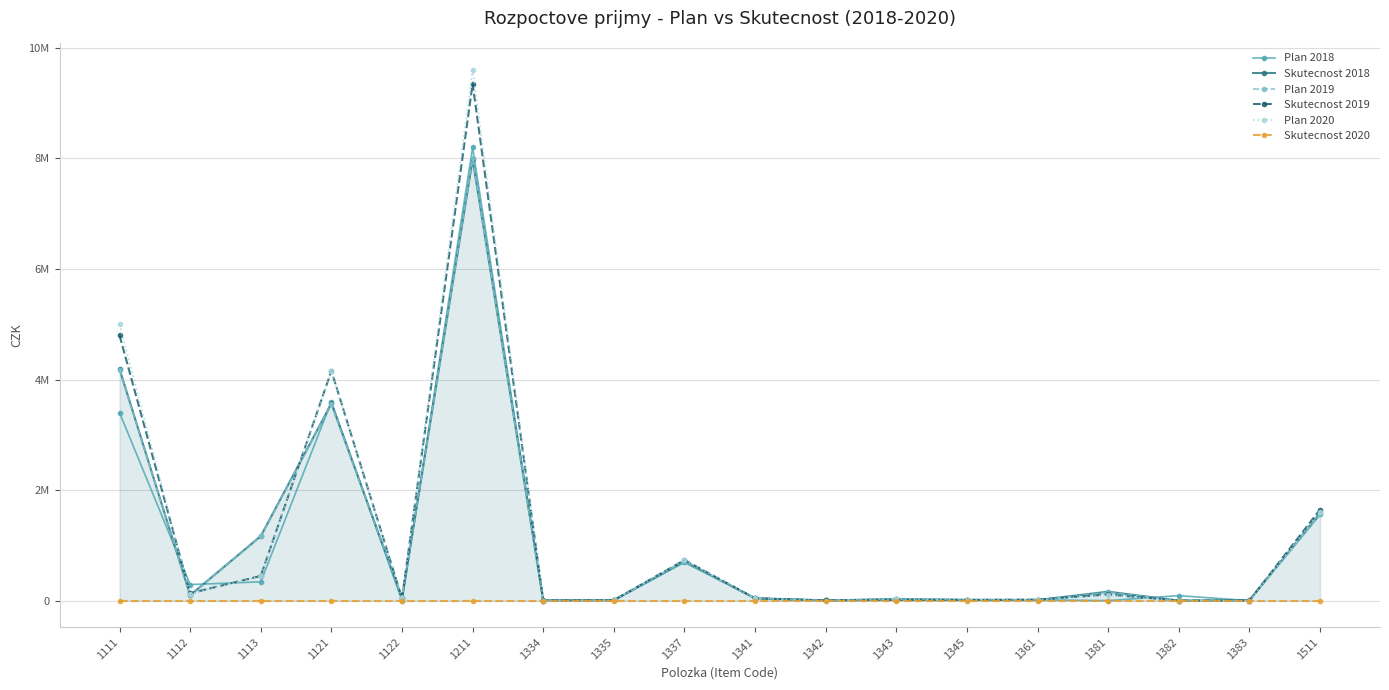

Between 1337 and 1345, which is larger?

1337